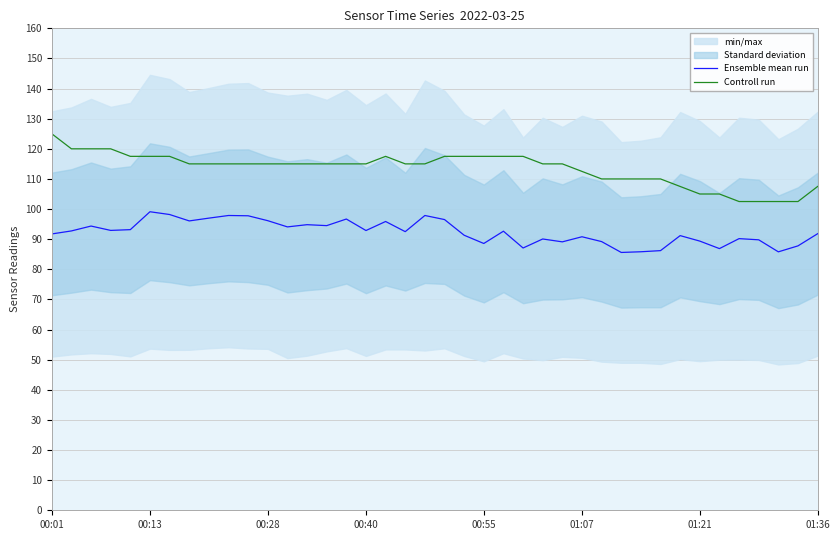

At which label does Controll run reach its peak?

00:01